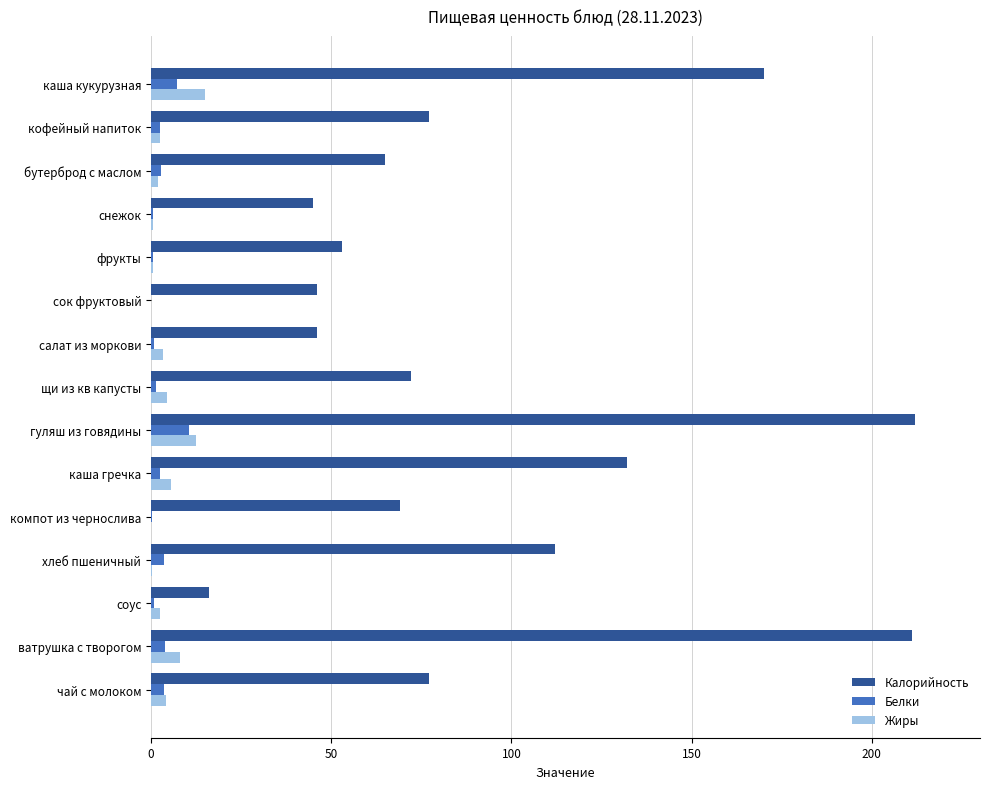

Which series has the widest spread of values?

Калорийность